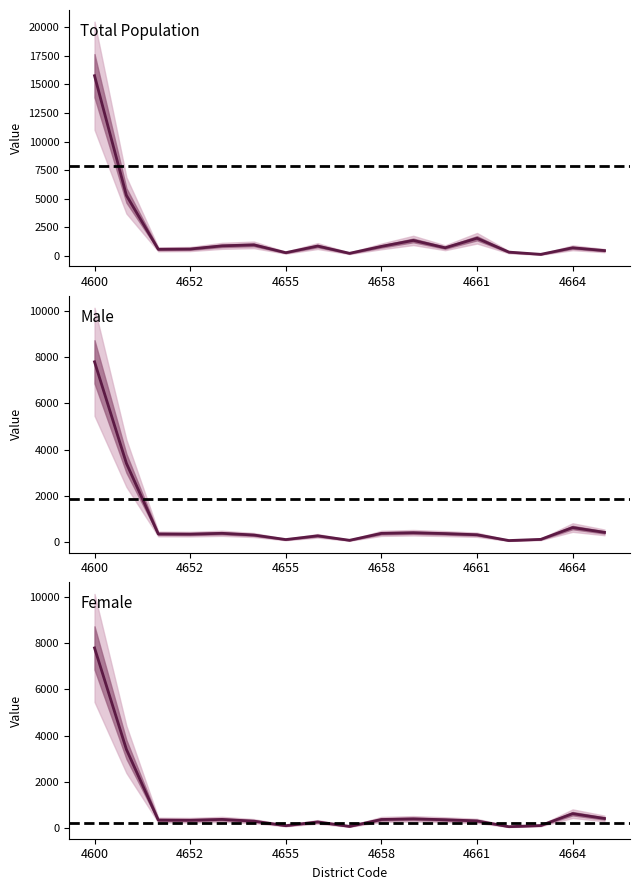

What is the highest value of the female series?

7790